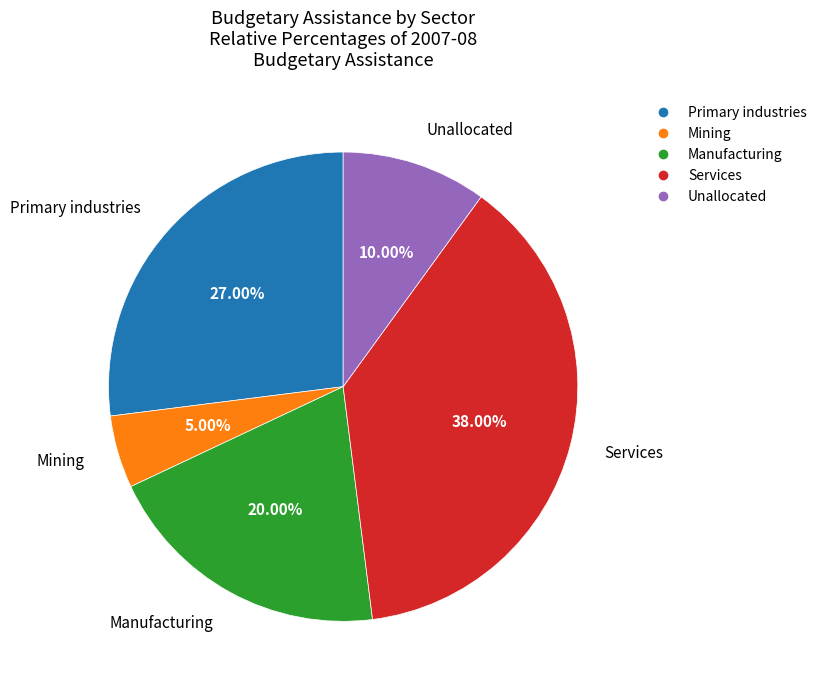

Which has a higher value, Services or Manufacturing?

Services